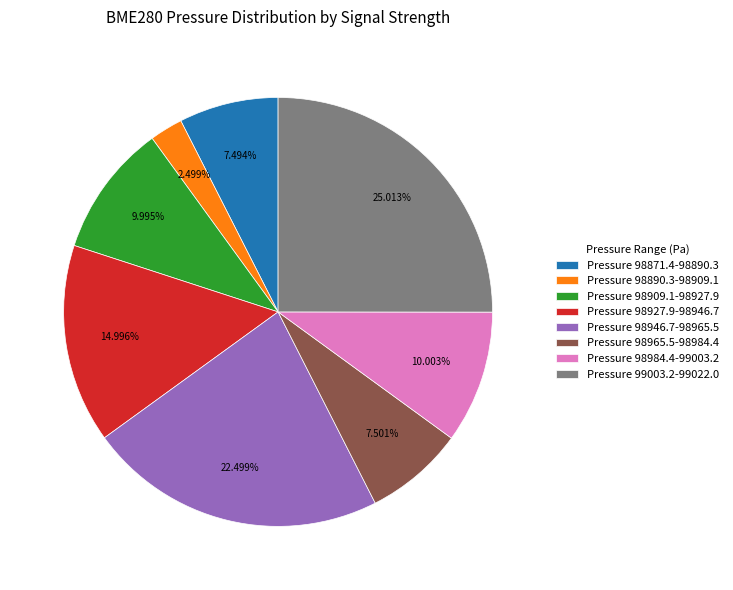

Approximately how many times larger is the value at Pressure 98927.9-98946.7 compared to Pressure 98946.7-98965.5?

0.7